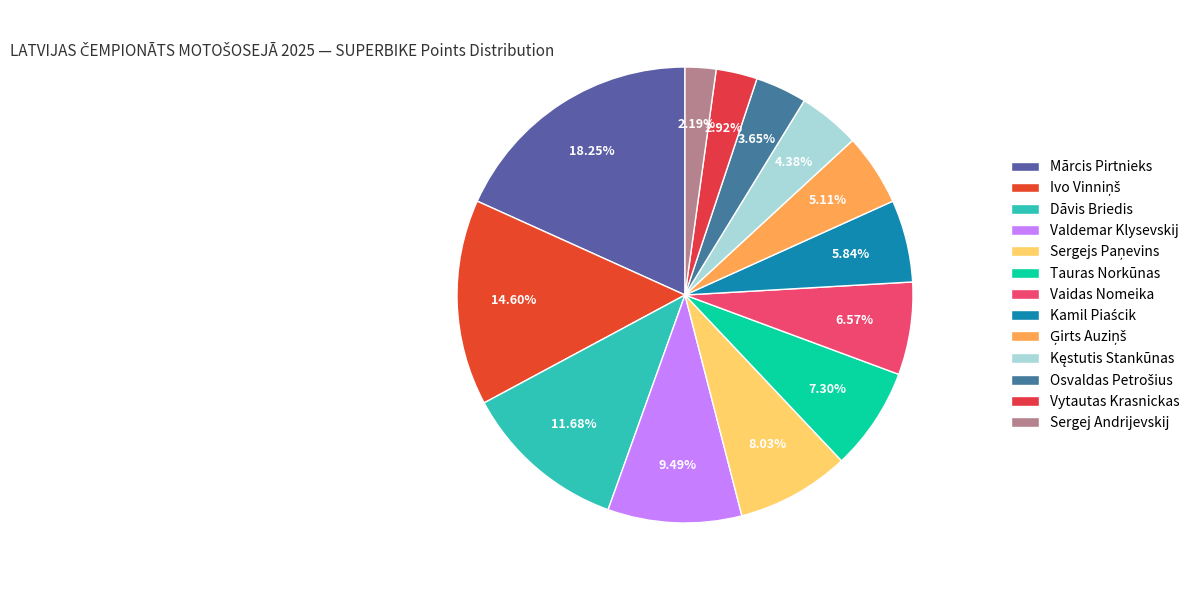

What percentage is NOT represented by Vaidas Nomeika?

93.4%